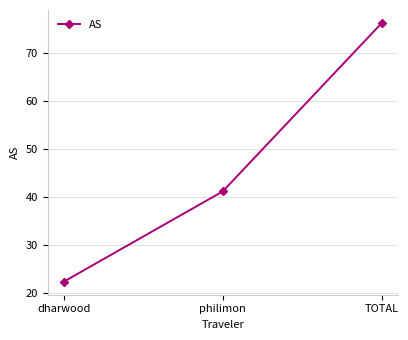

Reading left to right, what are all the values shown in this chart?

22.3	41.2	76.3